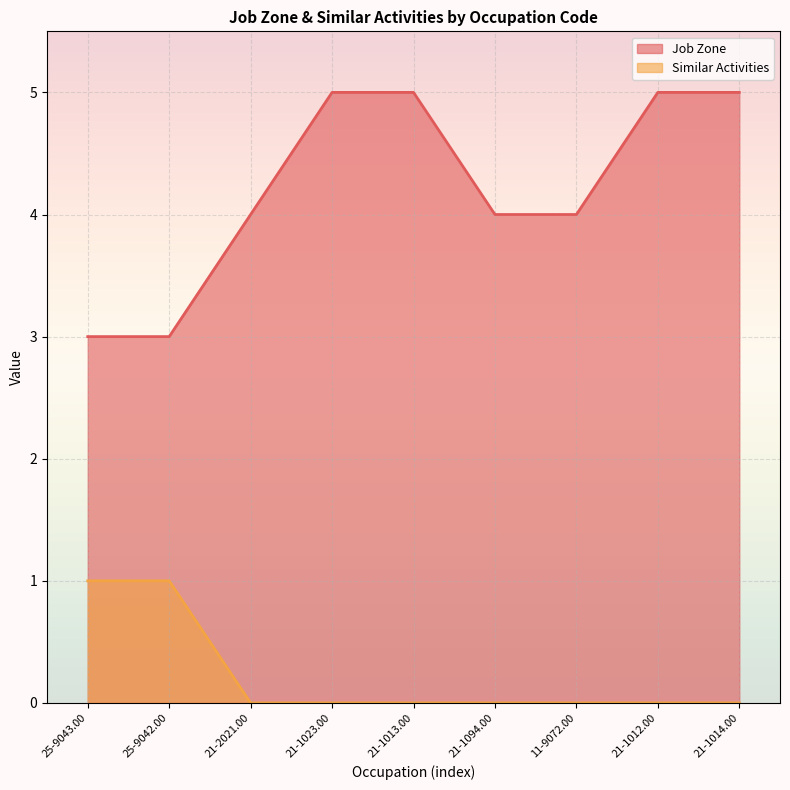

What is the difference between the second highest and minimum values in the Job Zone series?

2